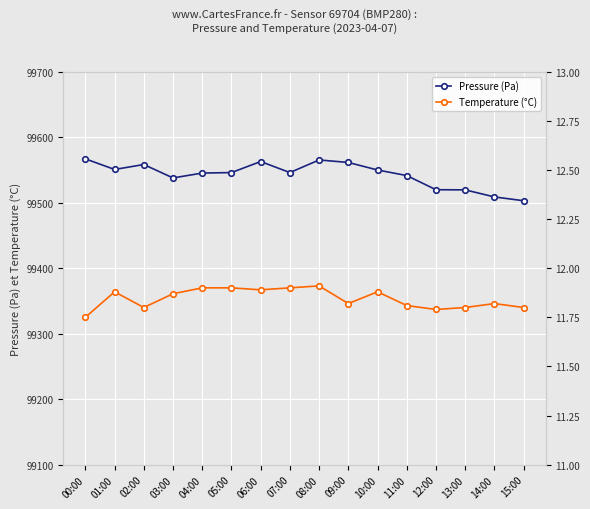

True or false: Temperature (°C) has more than 1 points higher than both neighbors.

True